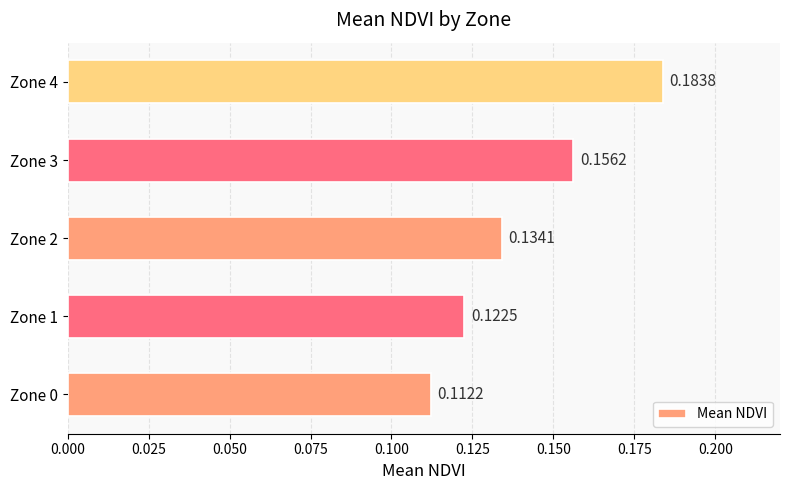

Are the bars grouped side by side (vs. stacked)?

No